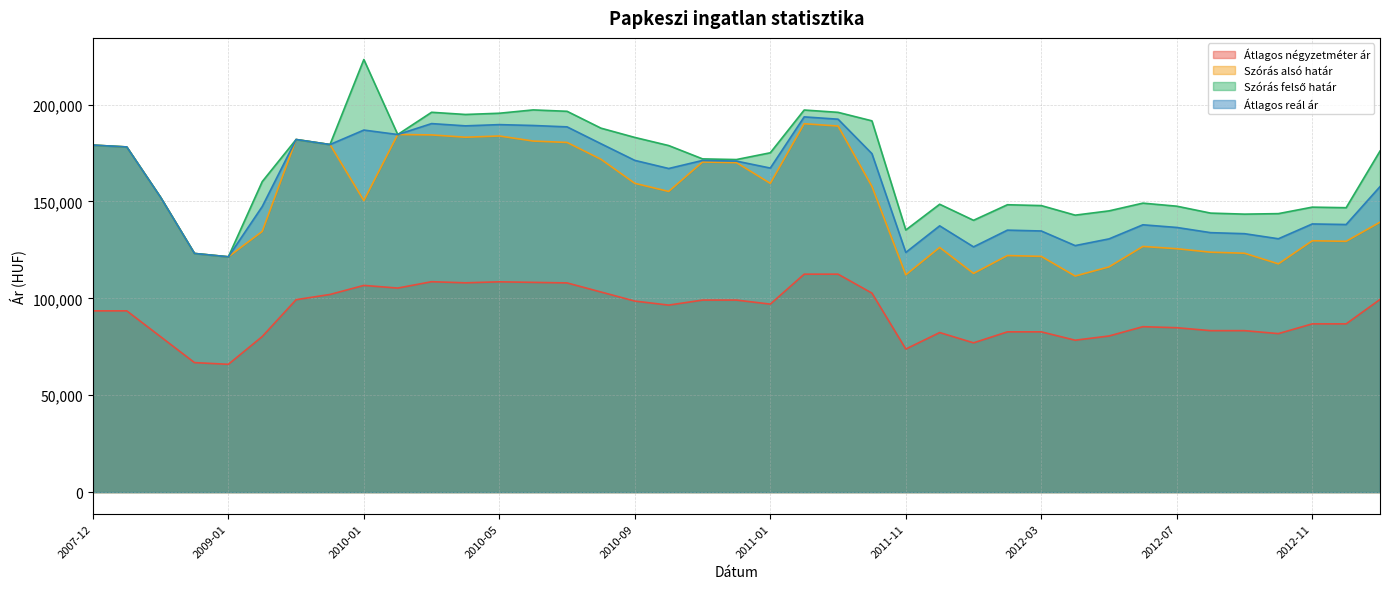

At which category is the sum across all series the highest?

2011-02